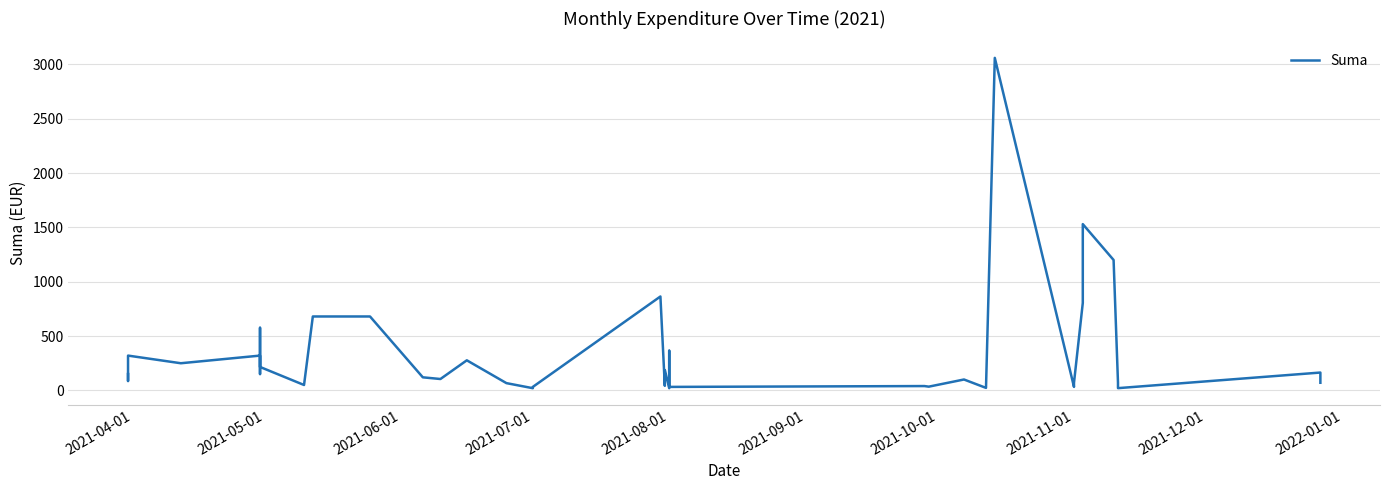

At which label does the data first exceed 120?

2021-04-01